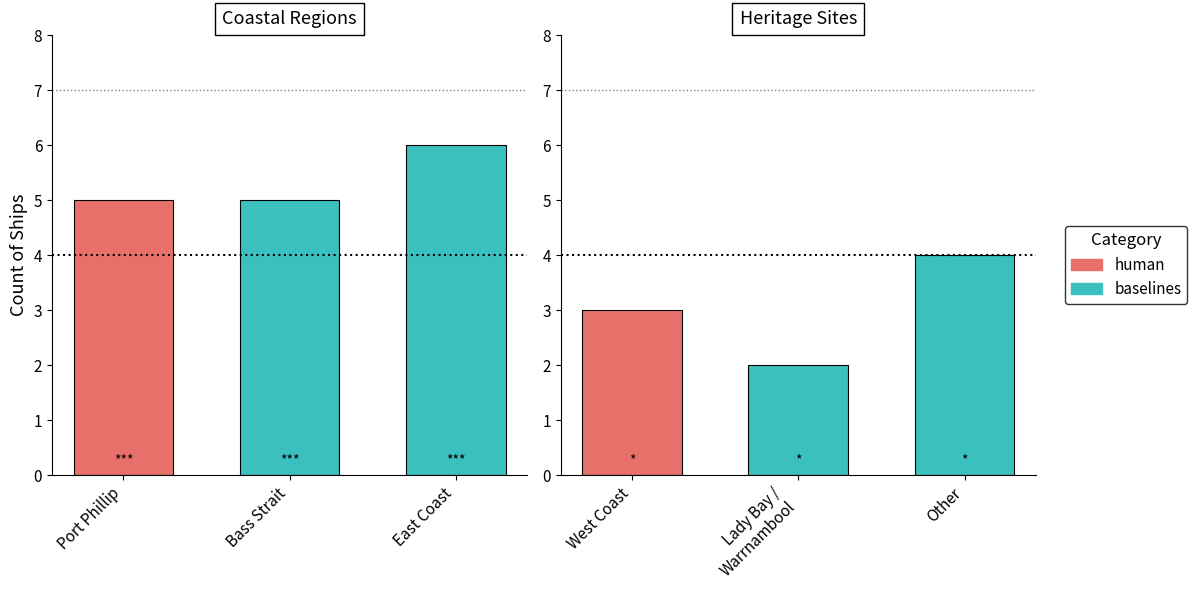

Approximately how many times larger is the value at West Coast compared to Lady Bay / Warrnambool?

1.5